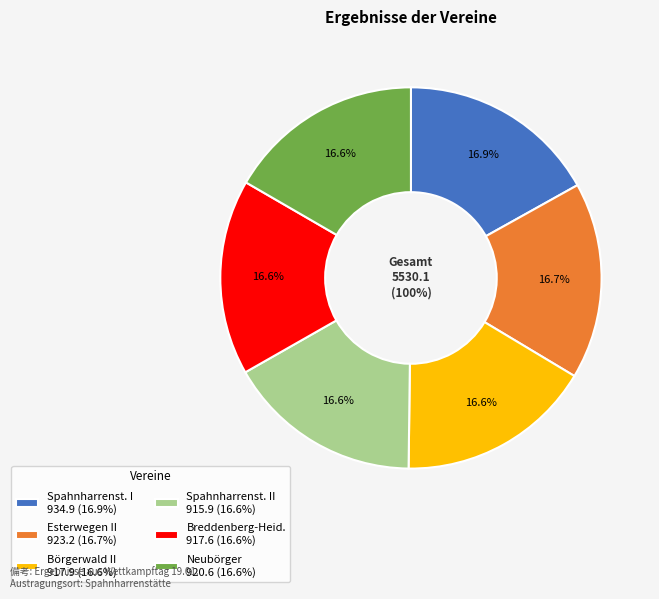

Is it true that Börgerwald II is 23% of the pie?

False